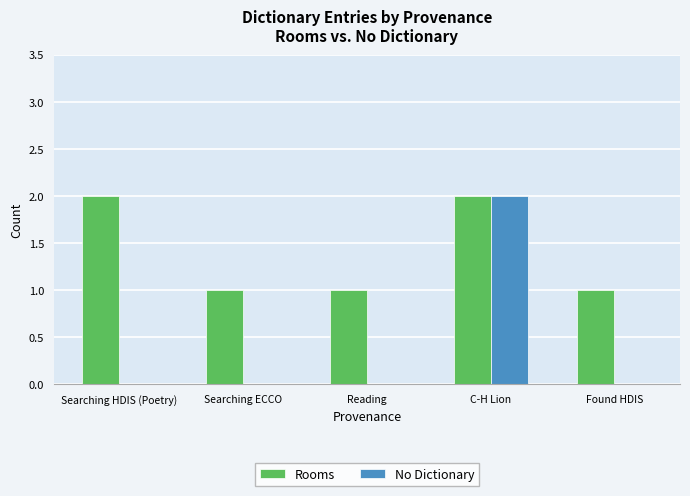

True or false: Rooms has a value of 2 at Searching HDIS (Poetry).

True